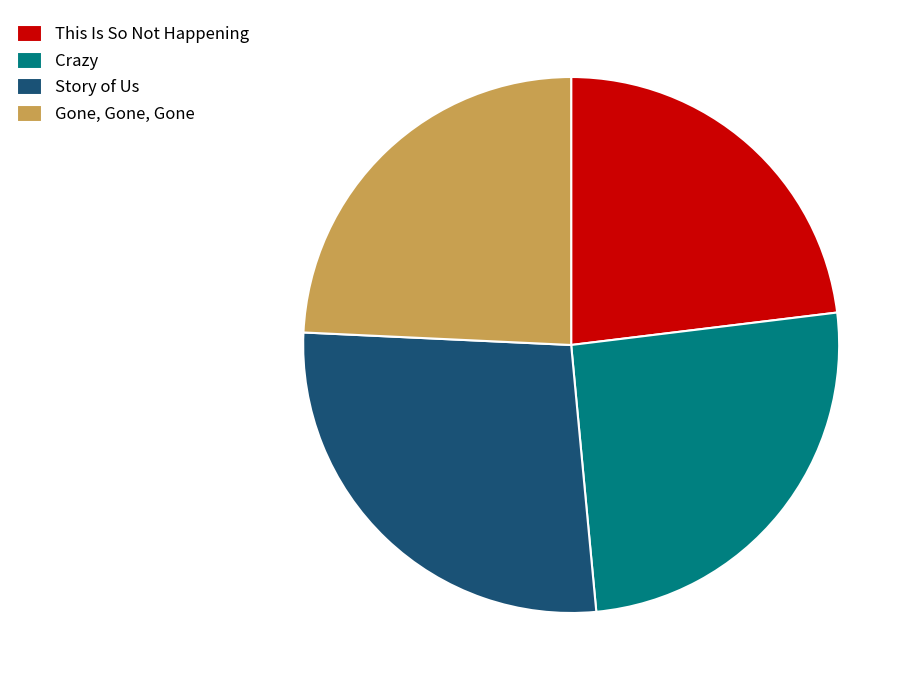

Do Story of Us and Crazy together represent more than half of the pie?

Yes